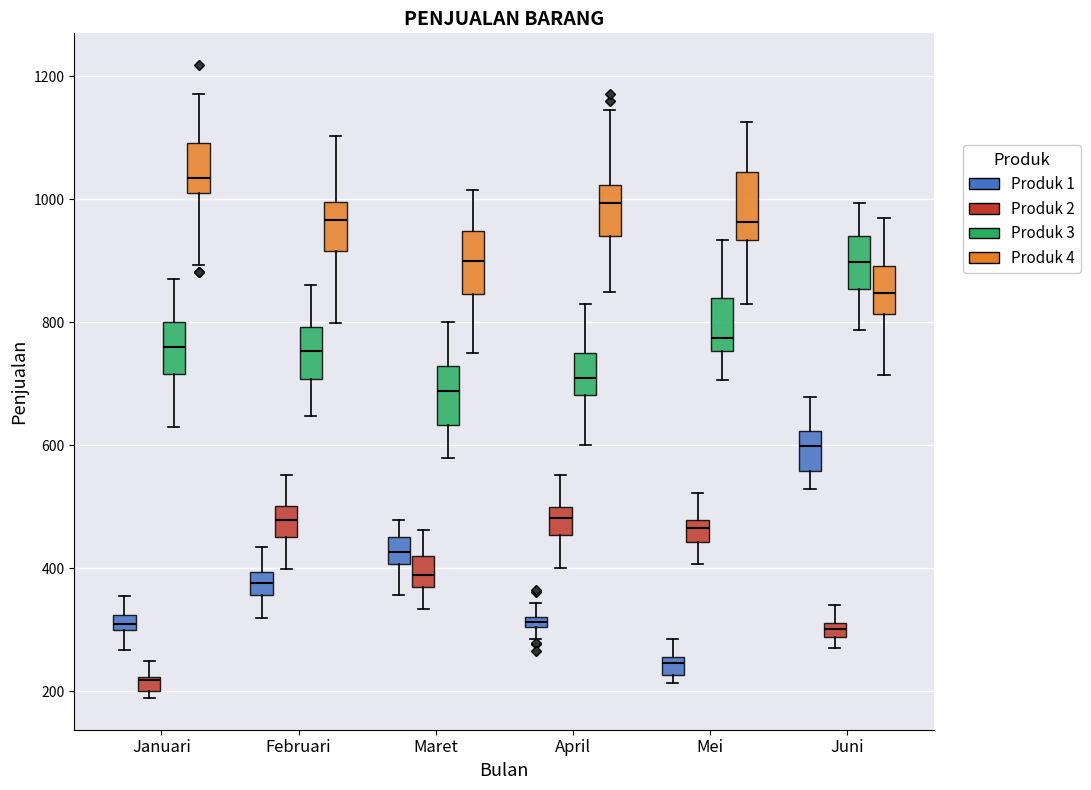

Where does the upper whisker of the box for Mei (Produk 3) end on the y-axis? The values are not printed on the chart, so give them approximately, as read against the axis.

940